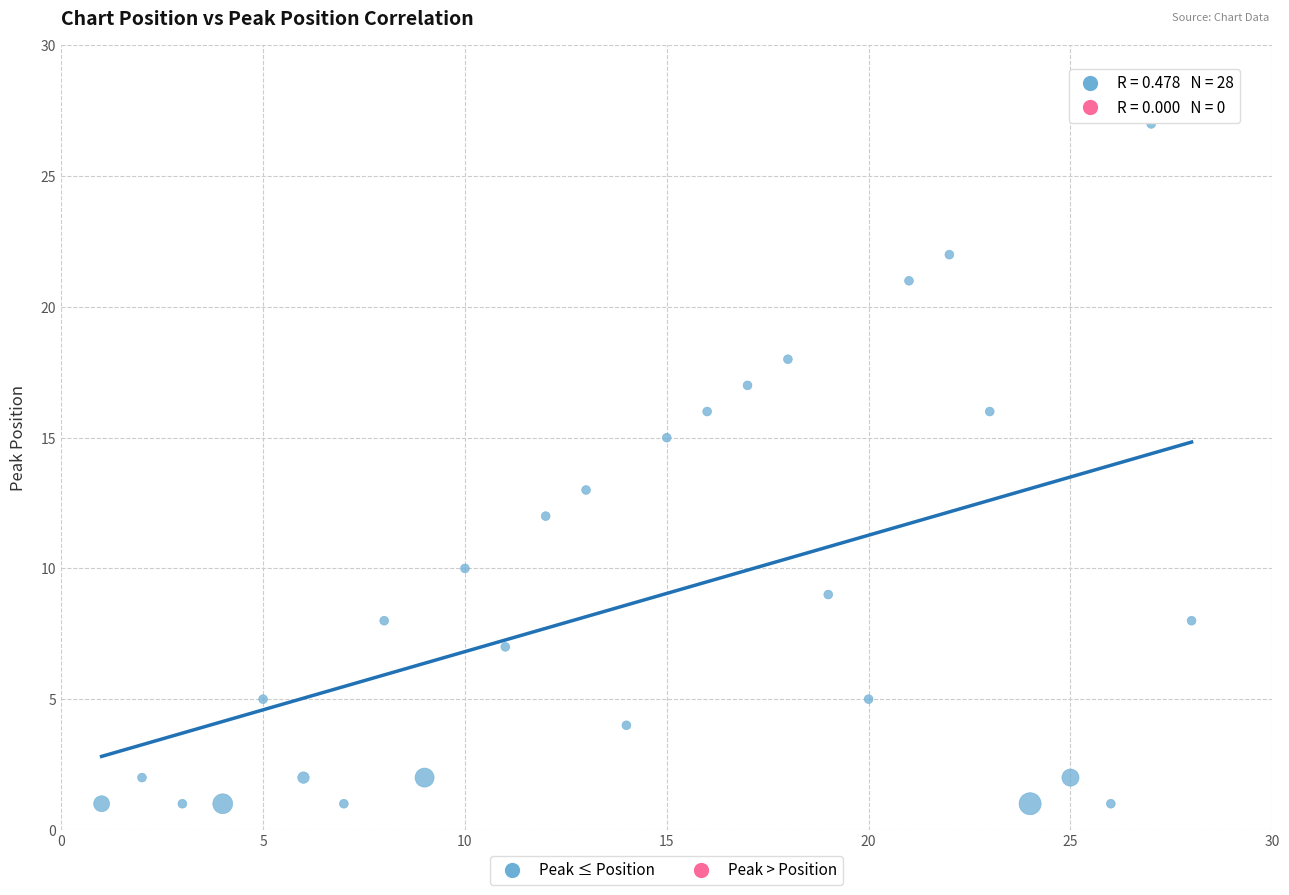

What is the range of Y values (max minus min)?

26